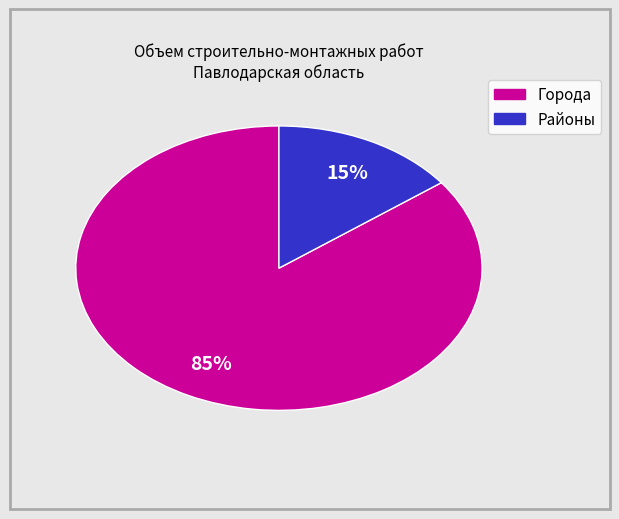

How many slices are in this pie chart?

2